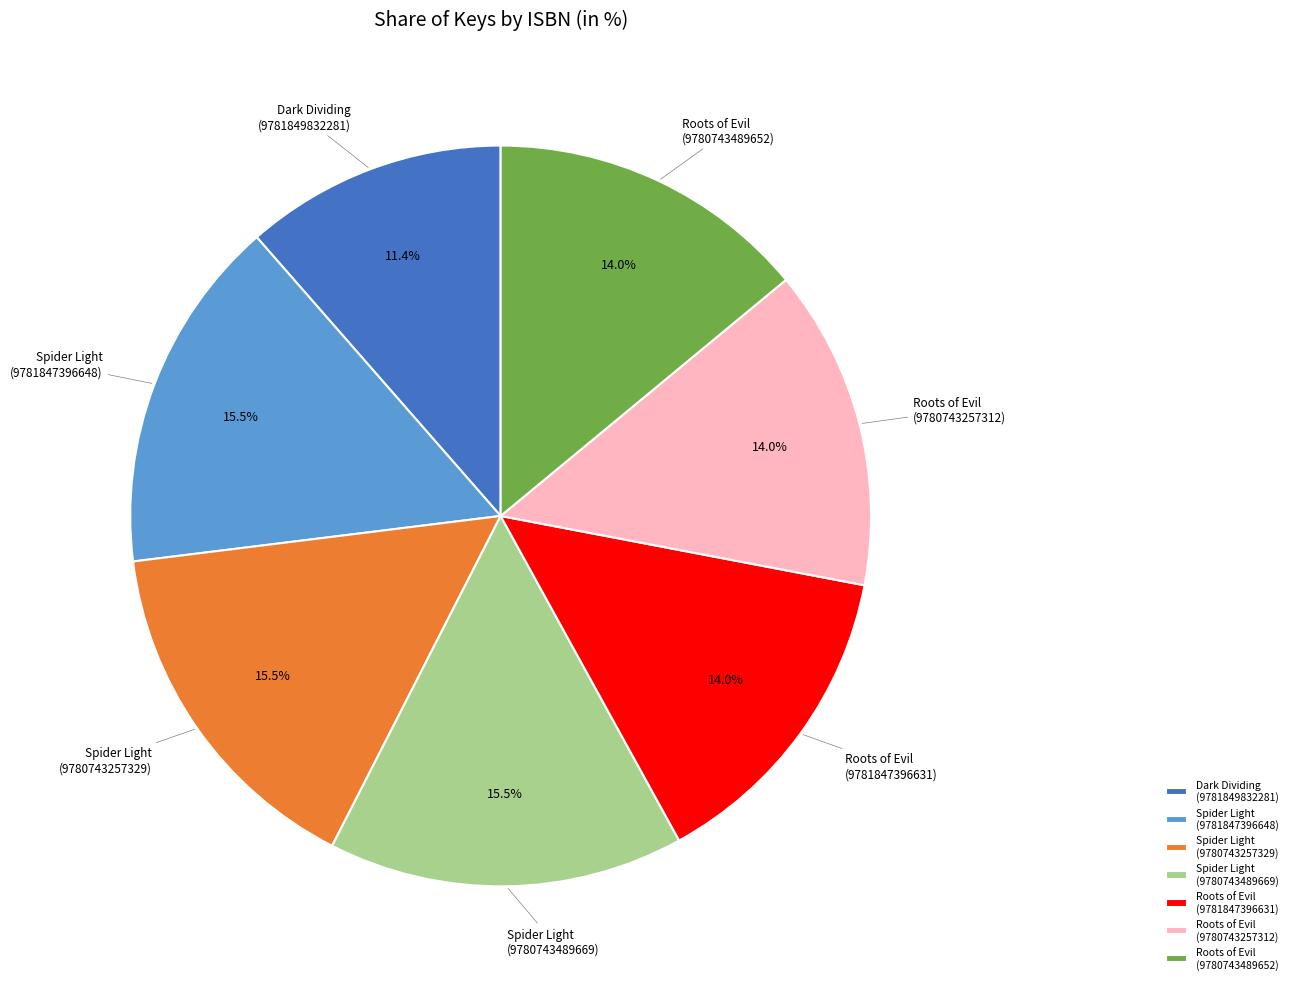

What is the ratio of the value at Spider Light (9781847396648) to the value at Roots of Evil (9781847396631)?

1.1